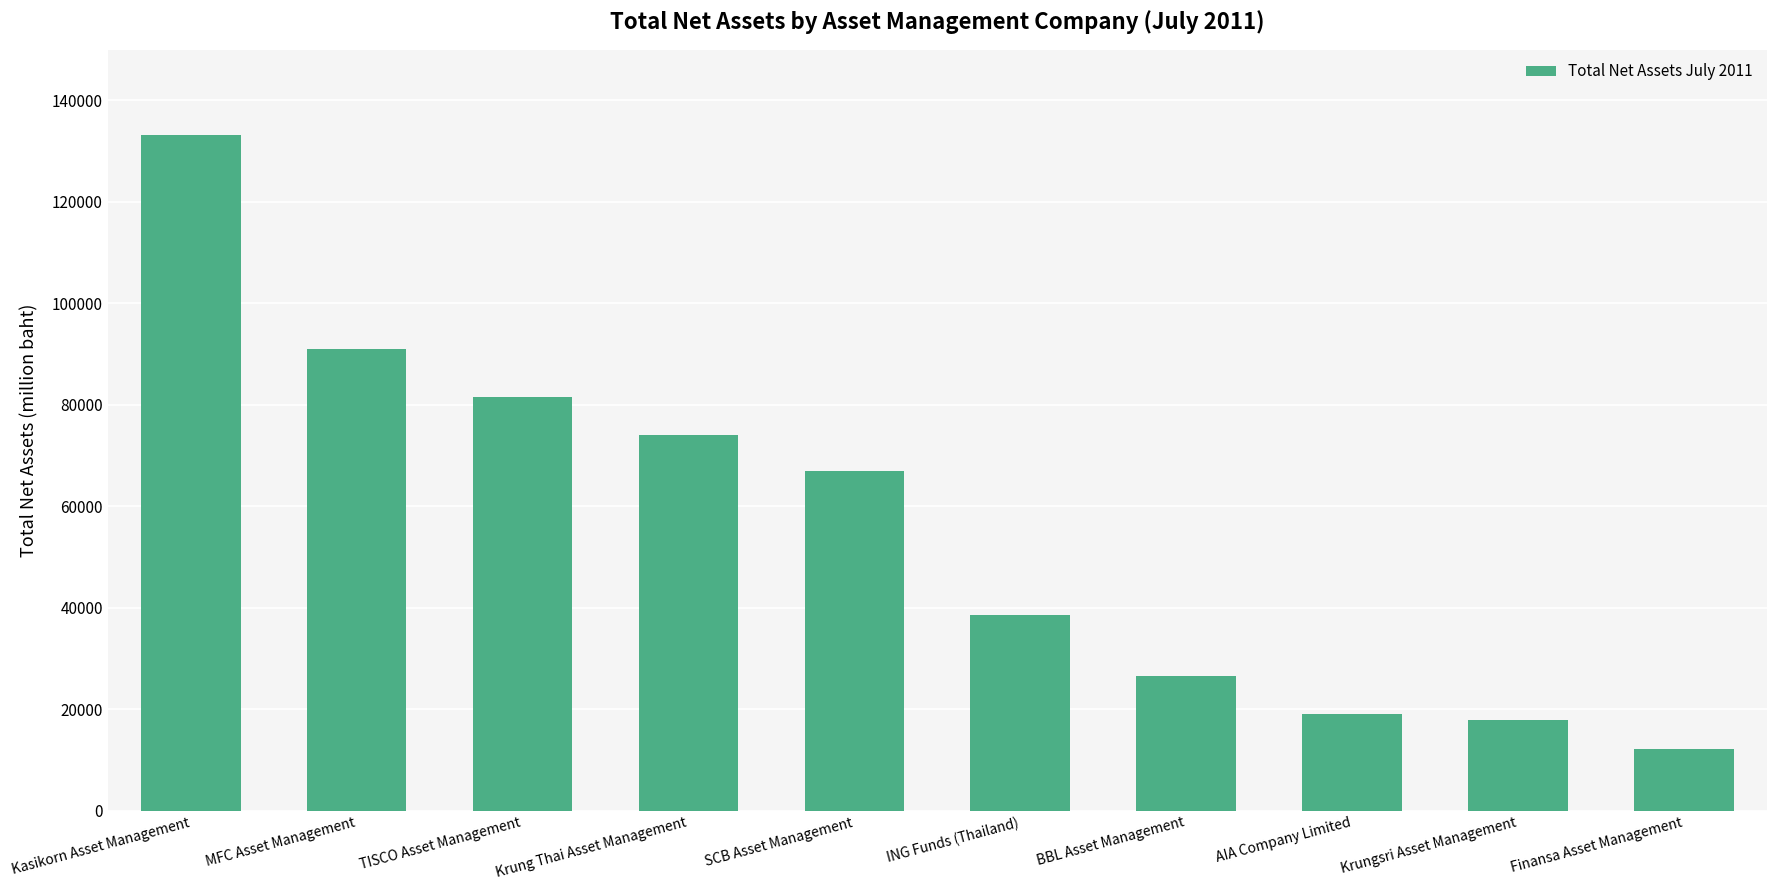

Read the value at MFC Asset Management.

91014.5